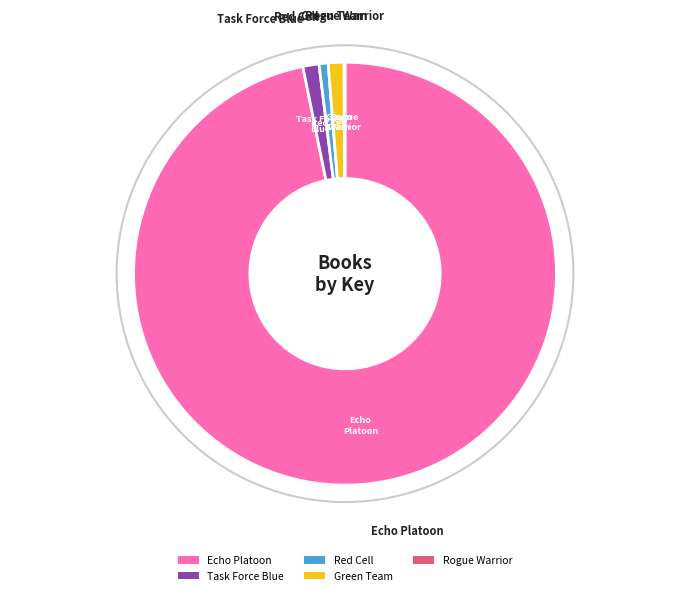

True or false: Green Team accounts for 1% of the total.

True